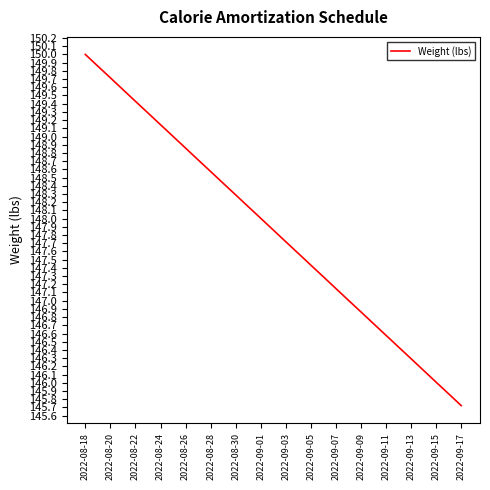

Count the number of categories in the chart.

31